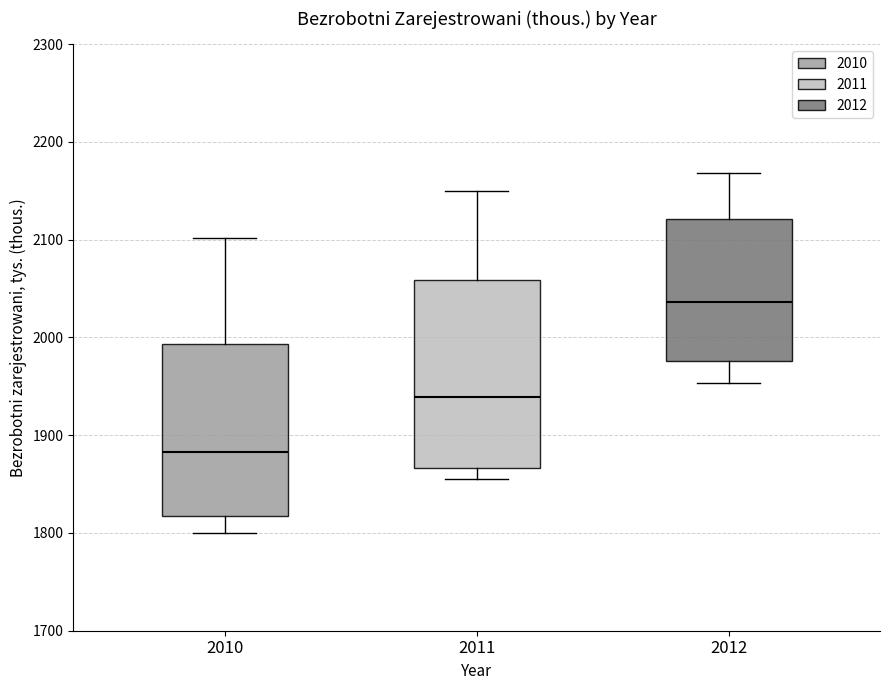

Which box is the tallest, from its lower edge to its upper edge?

2011